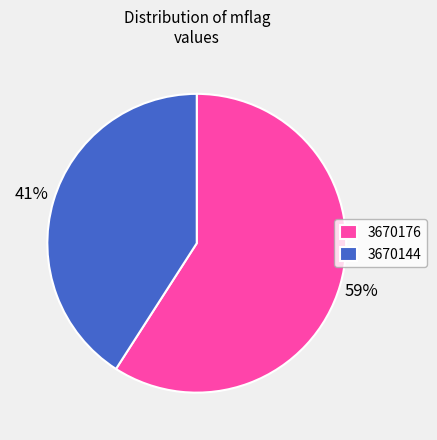

Is 3670176 the majority of the pie?

Yes